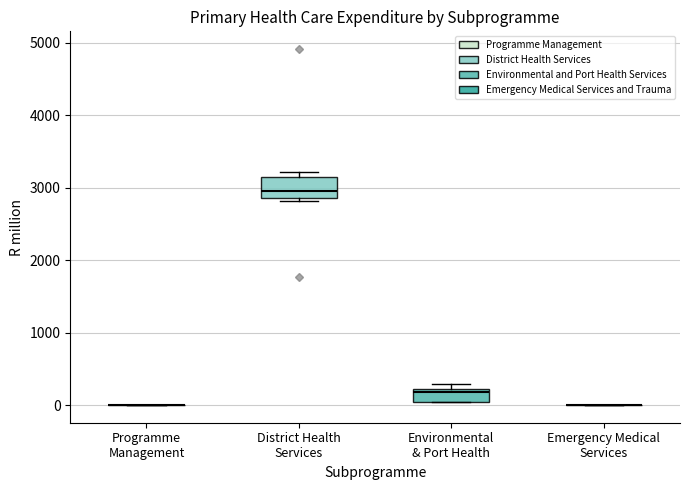

Comparing the boxes themselves (not the whiskers), which one is the tallest?

District Health Services